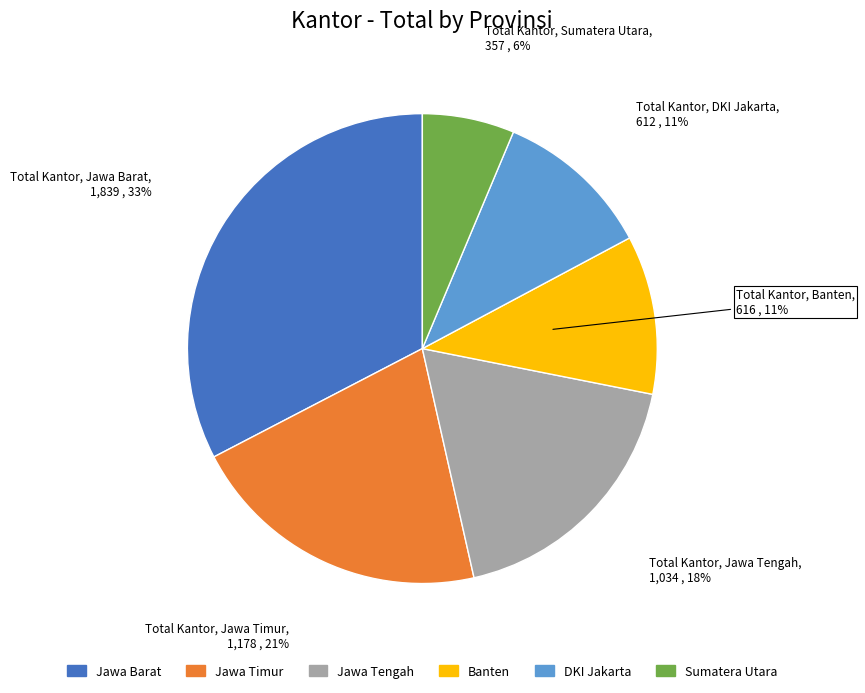

What is the ratio of the value at Jawa Barat to the value at DKI Jakarta?

3.0